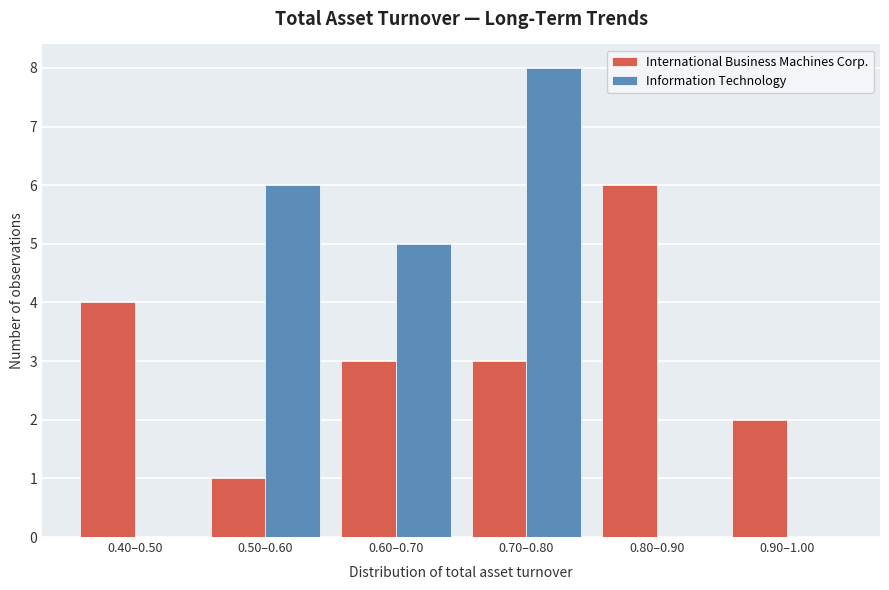

Reading left to right, transcribe all the data shown in this chart.

International Business Machines Corp.: 0.40–0.50=4	0.50–0.60=1	0.60–0.70=3	0.70–0.80=3	0.80–0.90=6	0.90–1.00=2
Information Technology: 0.40–0.50=0	0.50–0.60=6	0.60–0.70=5	0.70–0.80=8	0.80–0.90=0	0.90–1.00=0